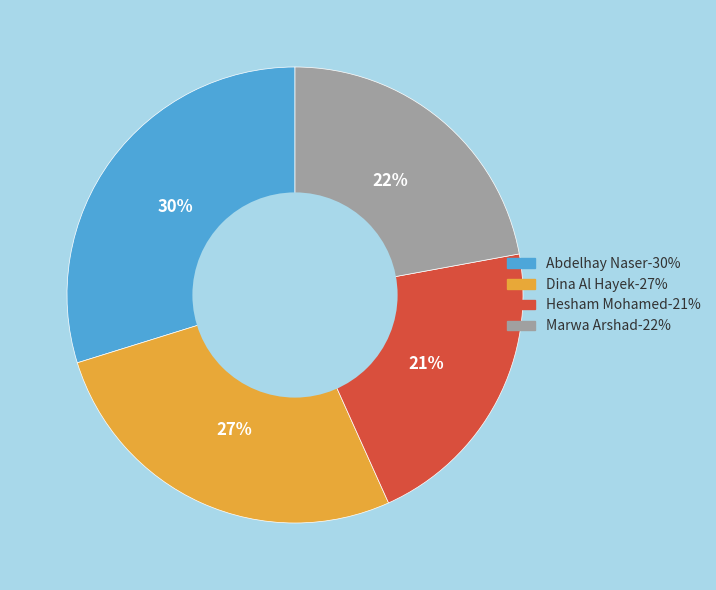

What is the smallest slice in the pie chart?

Hesham Mohamed